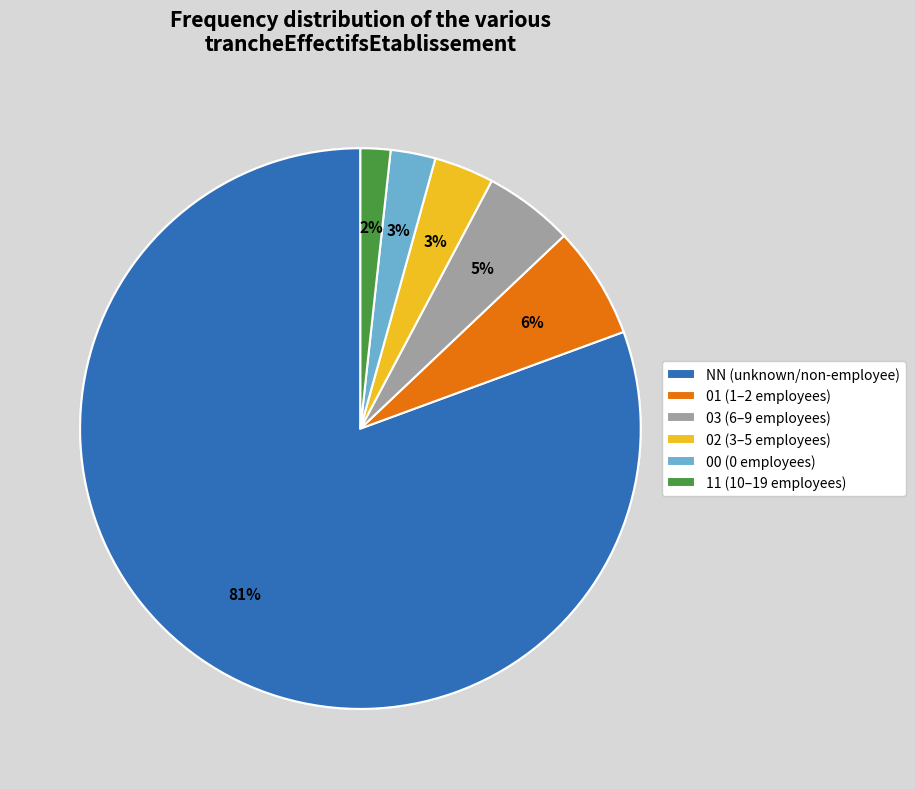

To the nearest percent, what is the average slice percentage?

17%